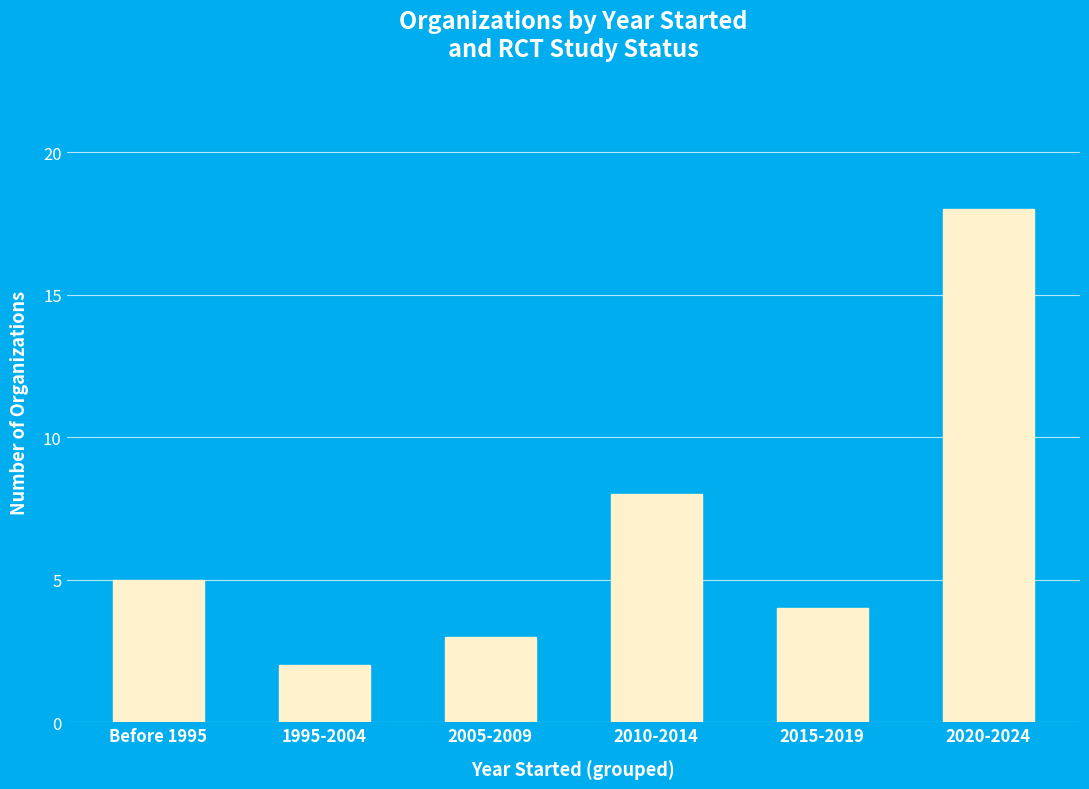

What is the difference between the second highest and second lowest values?

5